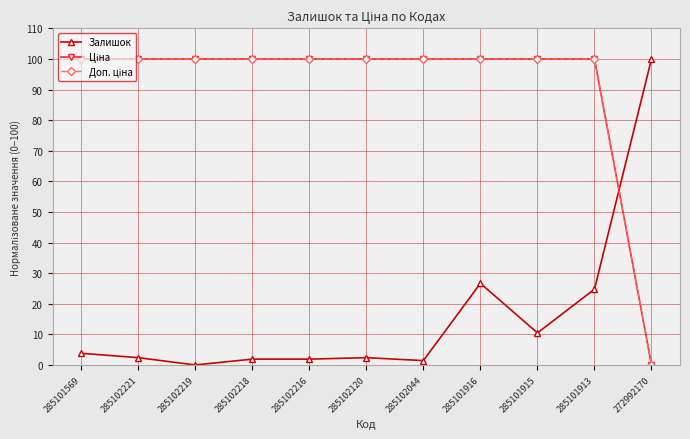

Which series has the largest range (max minus min)?

Залишок